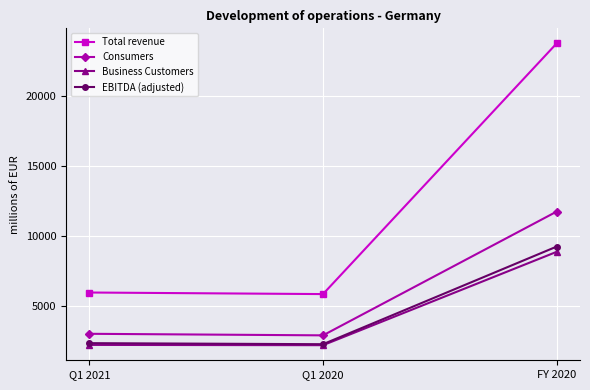

What is the sum of the EBITDA (adjusted) values at FY 2020 and Q1 2020?

11471